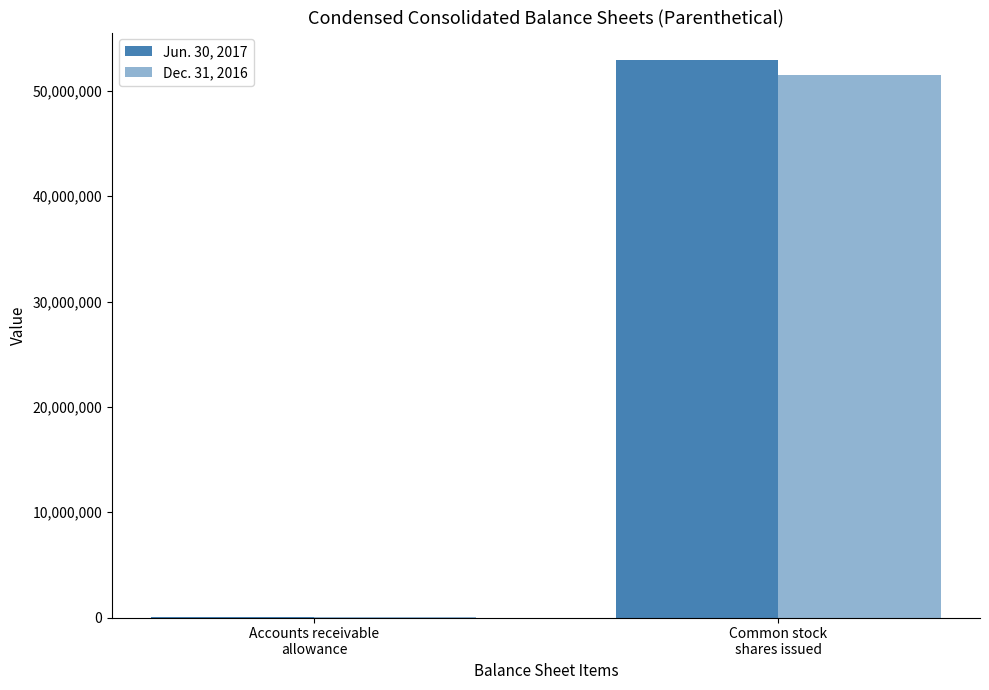

How many groups of bars are there?

2